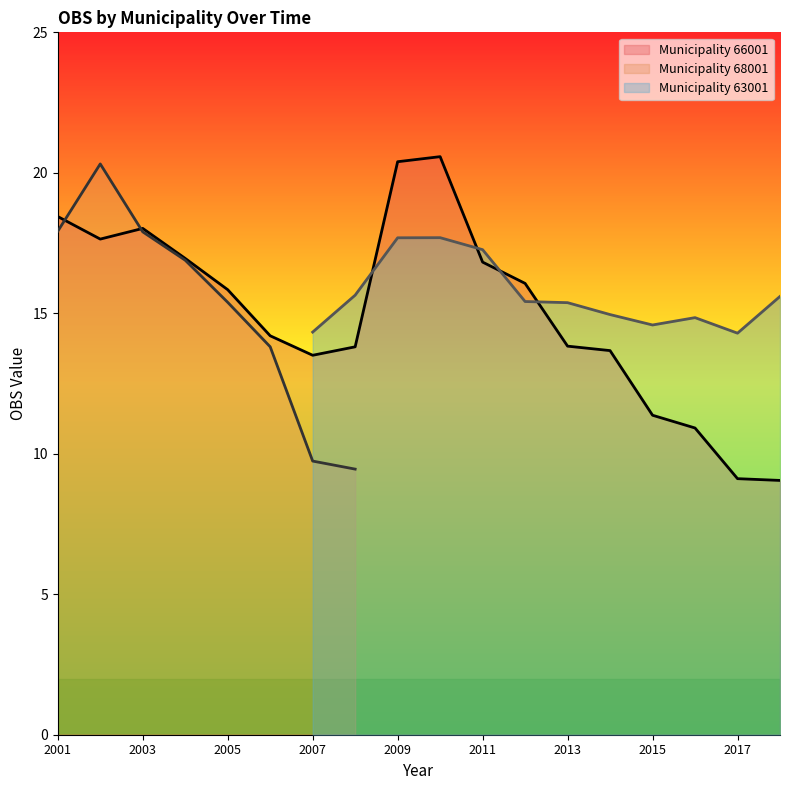

Rank the series at 2011 from lowest to highest value.

68001, 66001, 63001